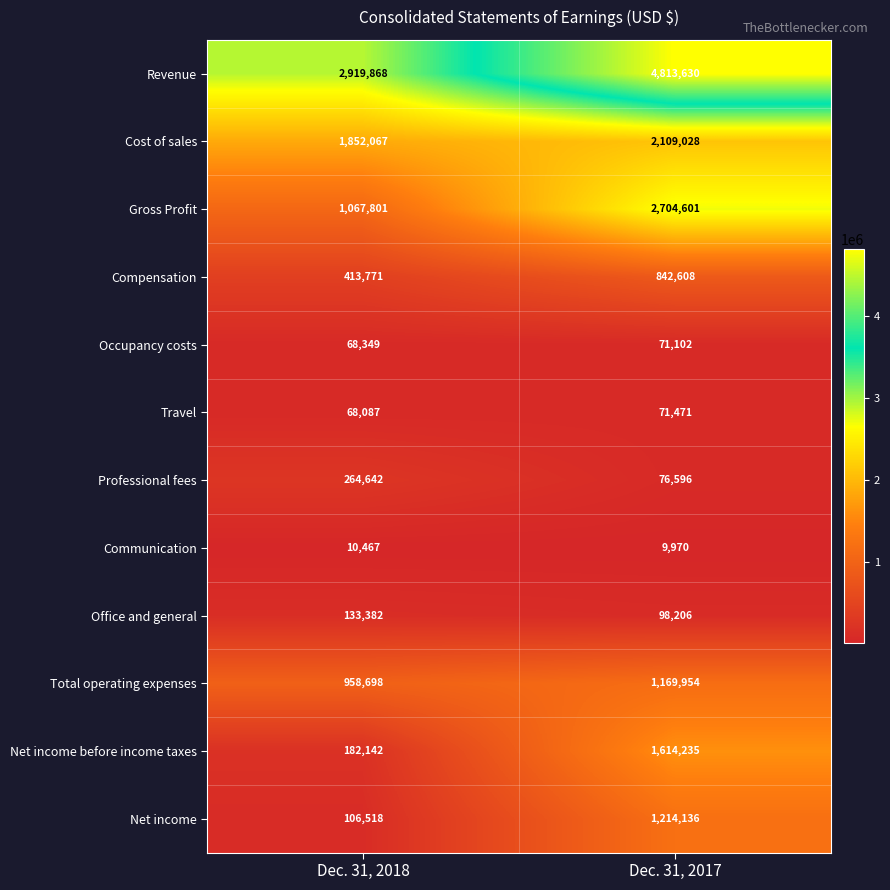

What is the greatest value displayed?

4813630